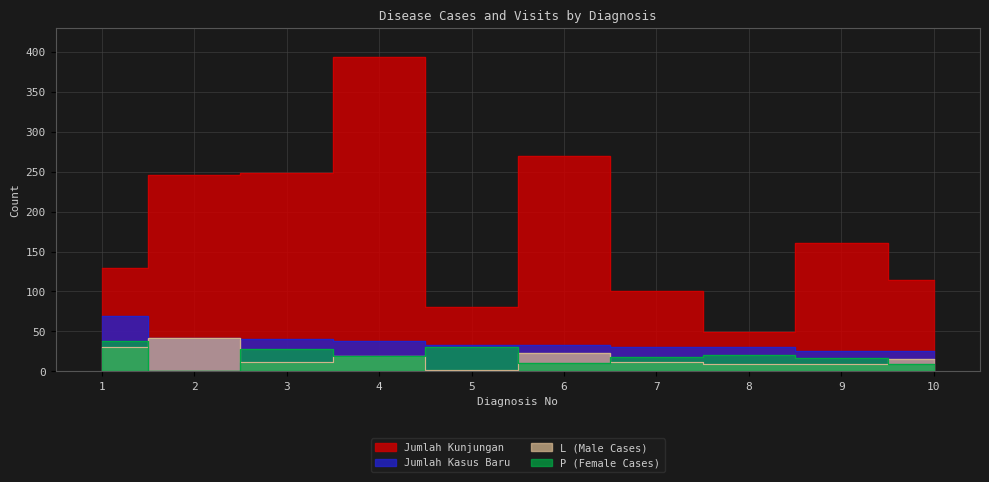

Which has a higher value, 8 or 4?

4